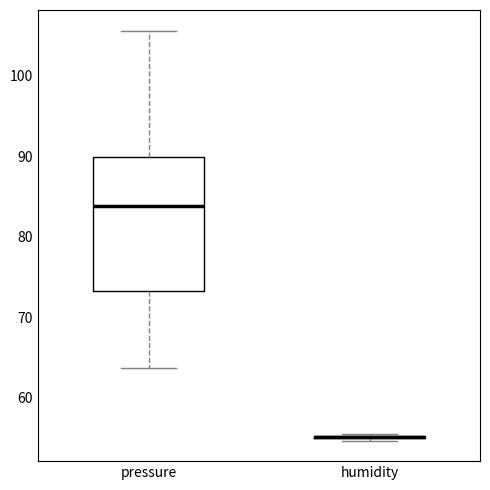

Reading left to right, transcribe this box plot: for each box, give where its median line is, the range the box spans, and where its two whiskers end, as read against the y-axis. The values are not printed on the chart, so give them approximately, as read against the axis.

pressure: median 84, box 73 to 90, whiskers 64 to 106
humidity: box collapsed to a line at 55, whiskers 55 to 56